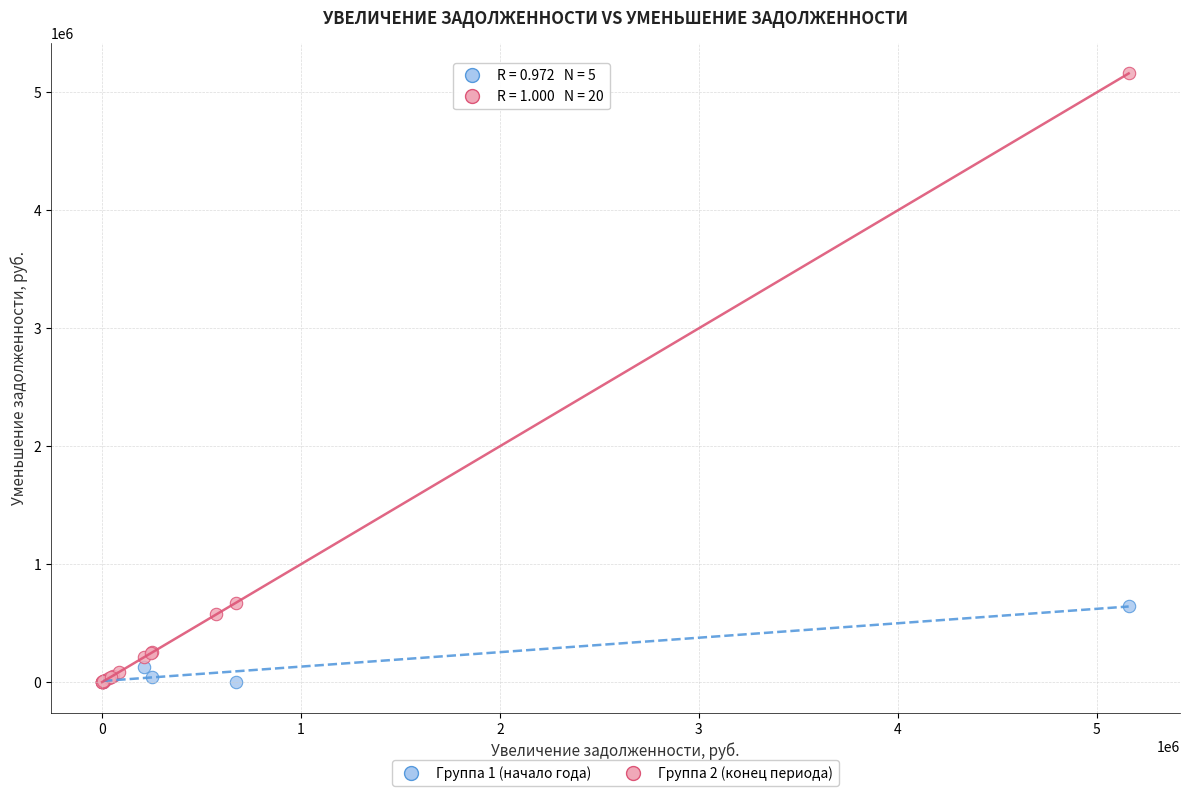

Which series has the widest spread of Y values?

Группа 2 (конец периода)